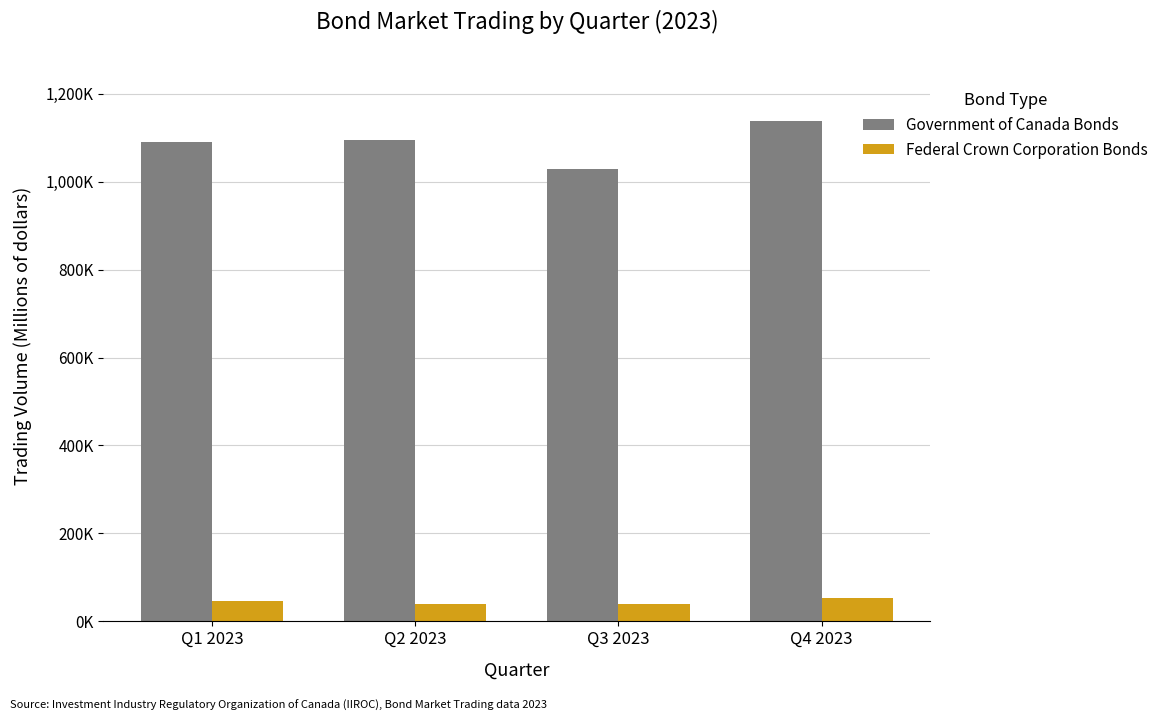

What is the difference between the second highest and second lowest values in the Federal Crown Corporation Bonds series?

6274.3